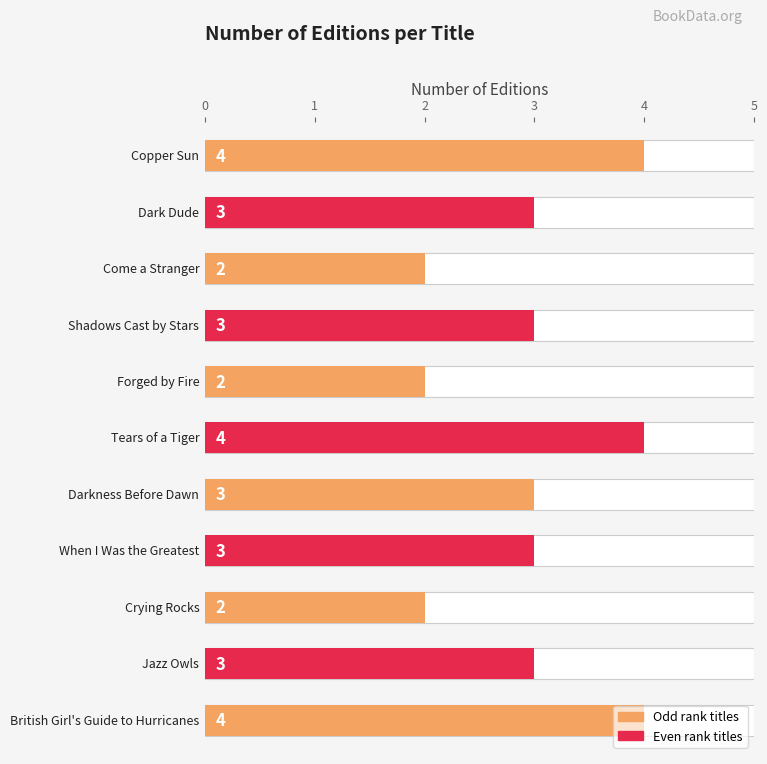

How many values exceed 3?

3